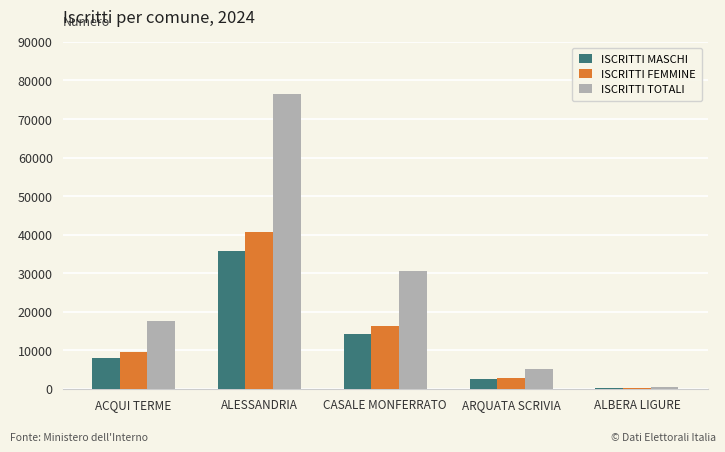

What value does the ISCRITTI TOTALI series have at ACQUI TERME?

17477